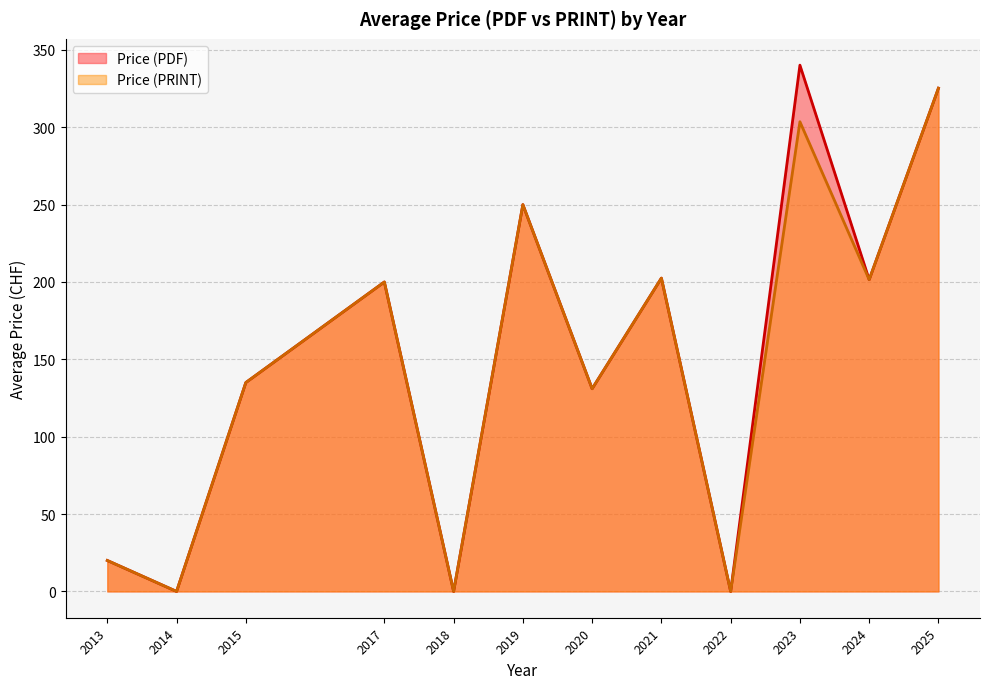

Where is Price (PRINT) nearest to the value 162?

2015